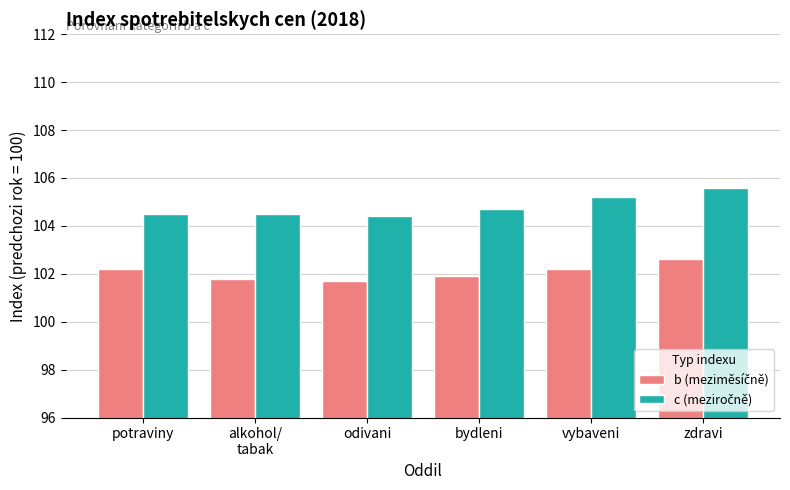

At which category is the sum across all series the highest?

zdravi